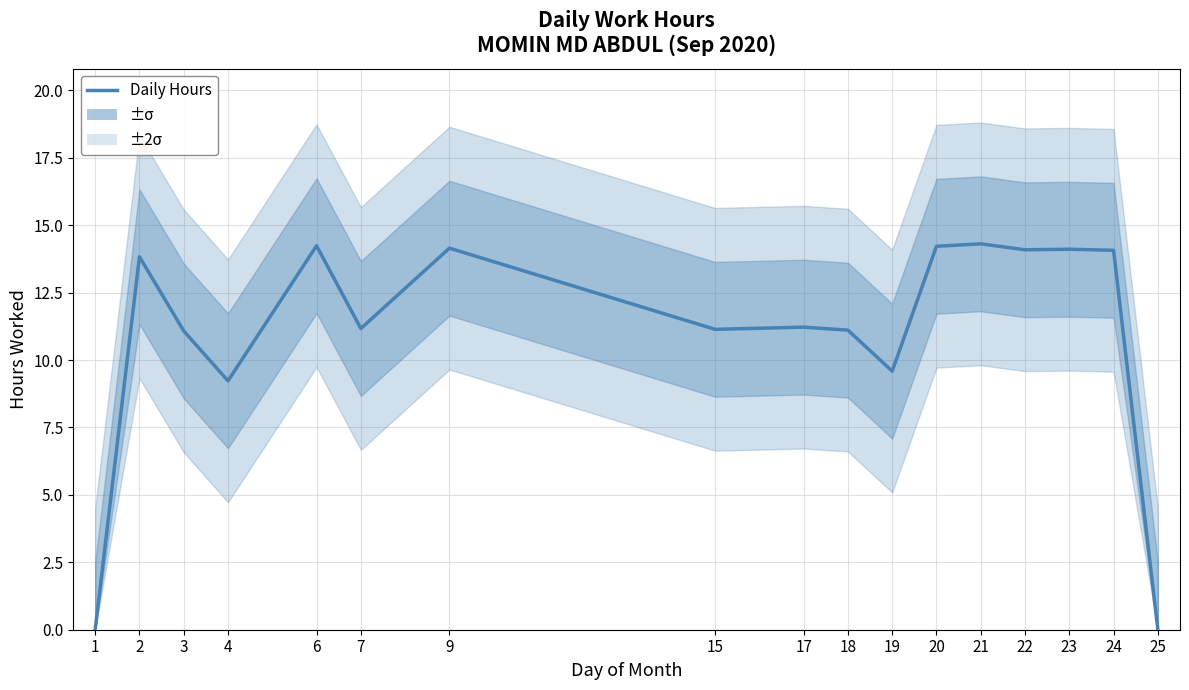

Is this an area chart (filled region under the line)?

No